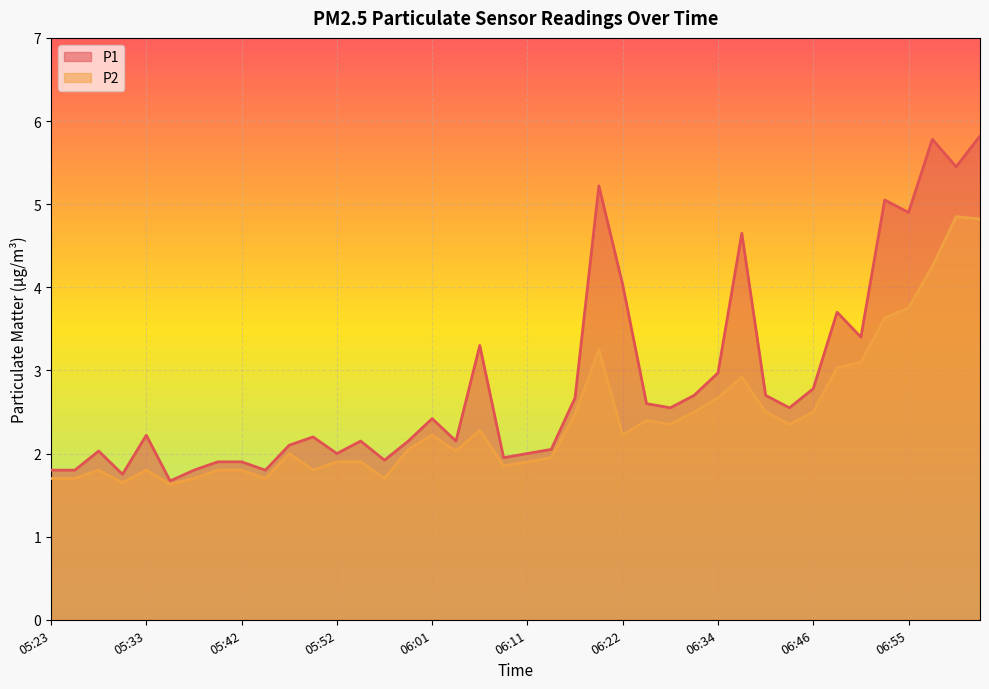

True or false: P2 and P1 intersect in this chart.

False